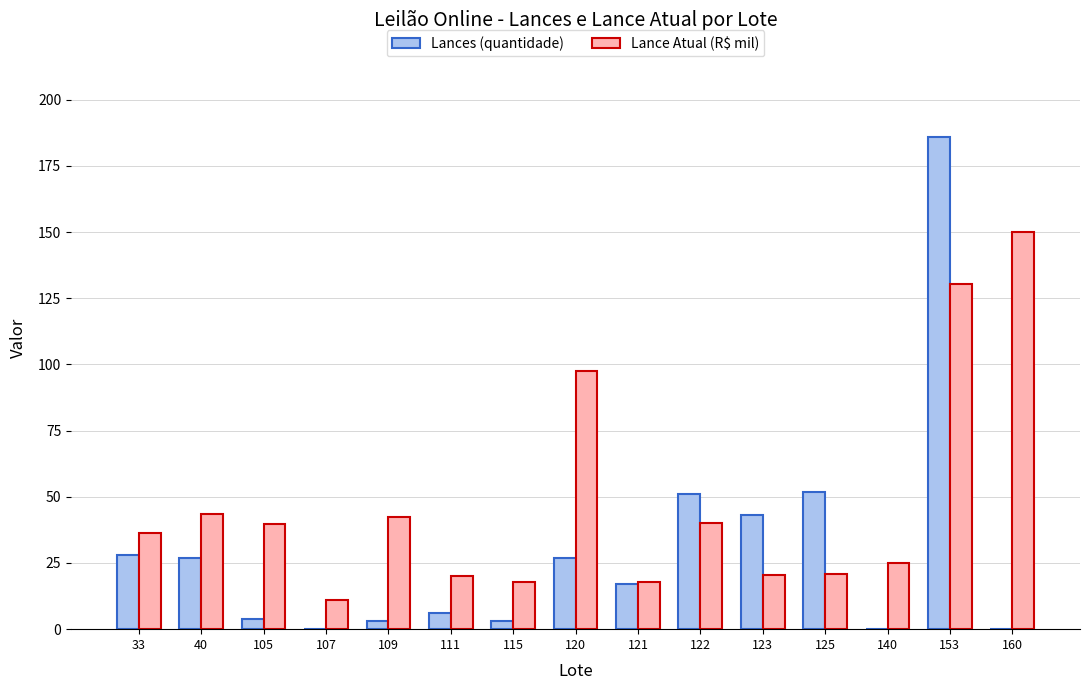

Which series has the largest total across all categories?

Lance Atual (R$ mil)